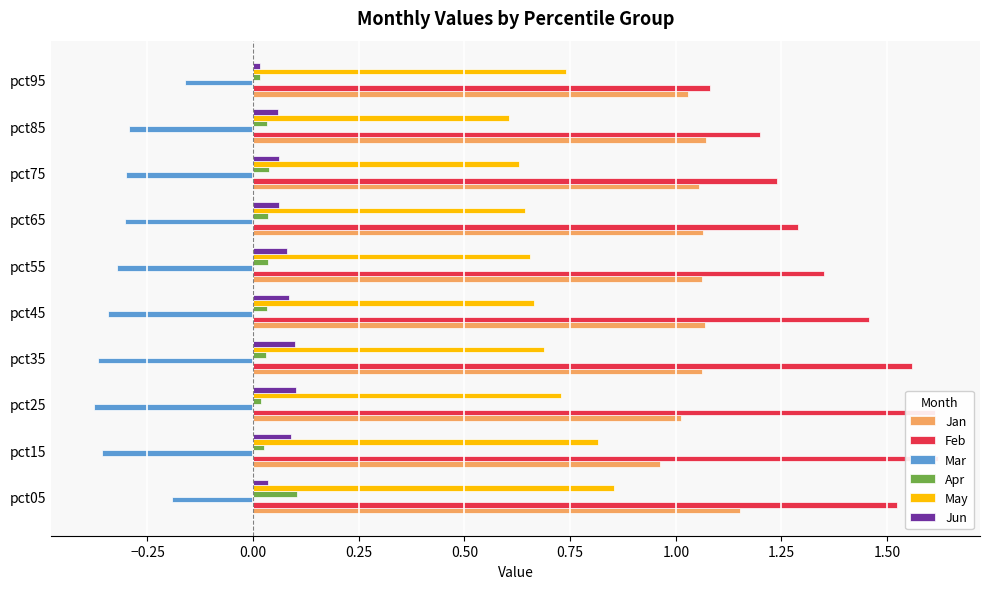

Which series has the largest total across all categories?

Feb